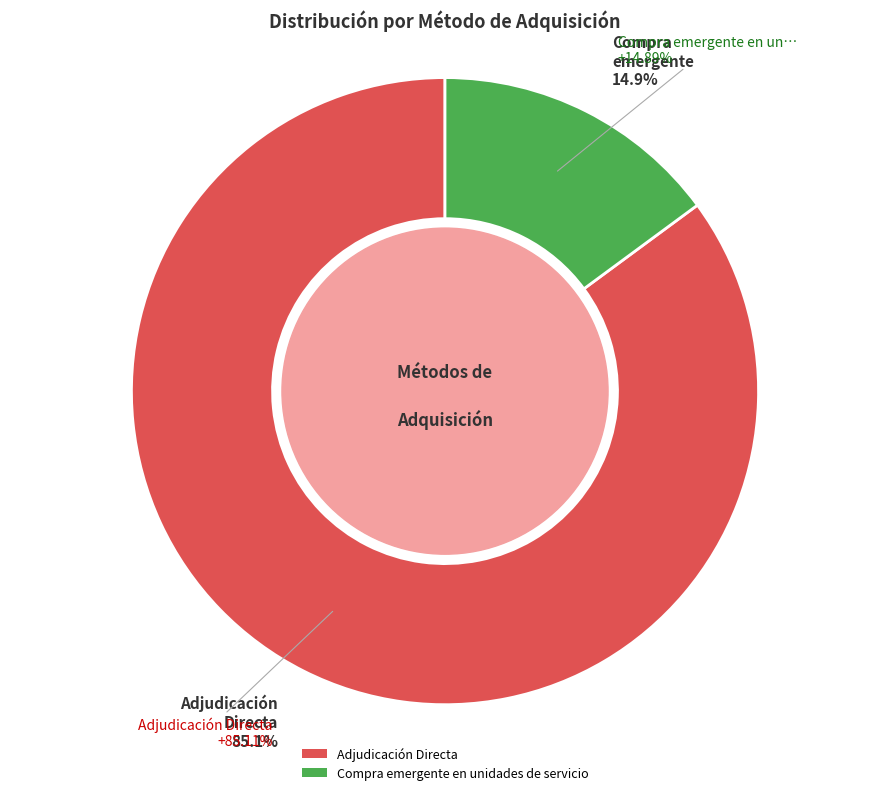

What percentage is NOT represented by Adjudicación Directa?

14.9%